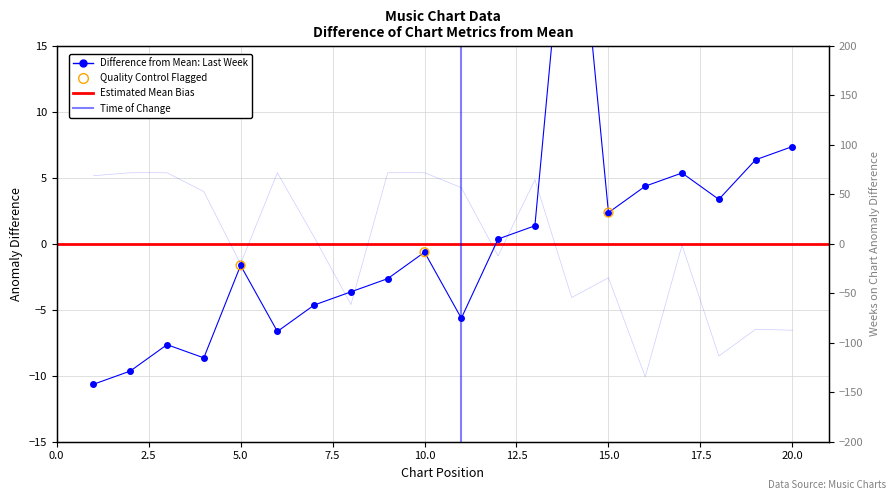

At how many categories does at least one series exceed -114?

20